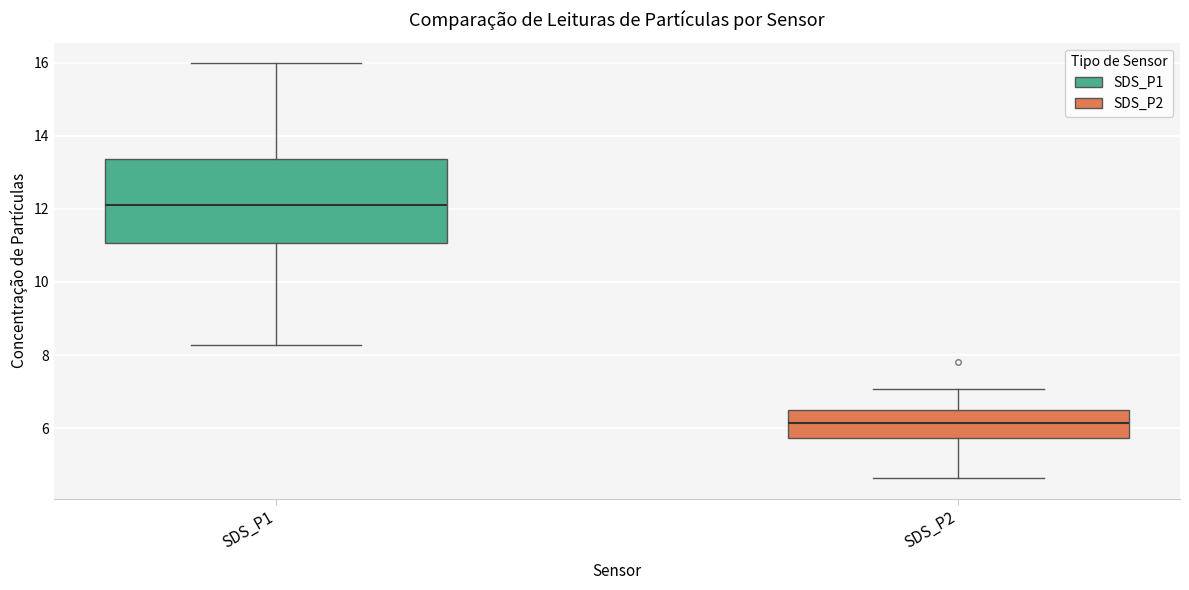

Where does the median line of the box for SDS_P2 sit on the y-axis? The values are not printed on the chart, so give them approximately, as read against the axis.

6.2